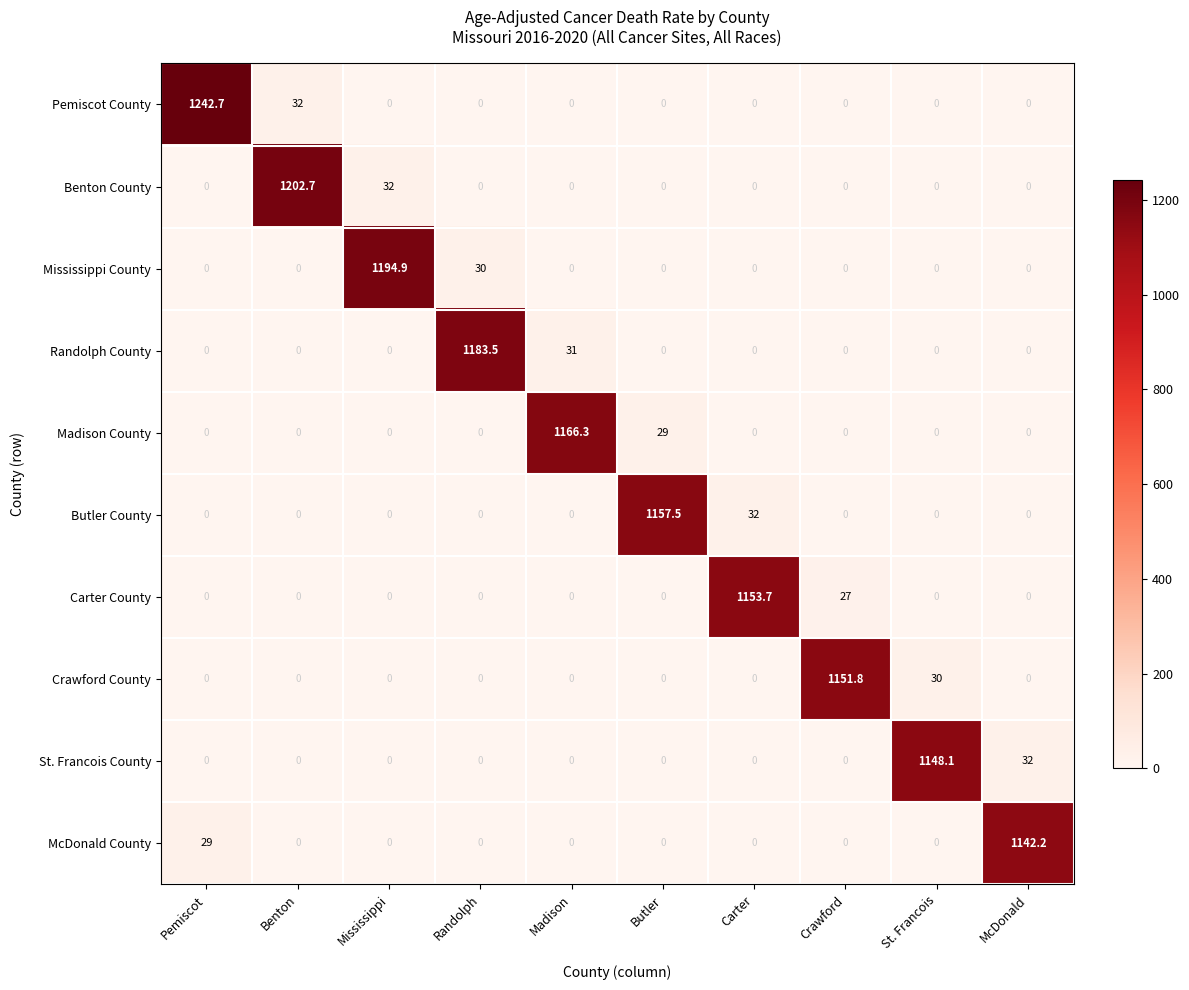

At which category is the sum across all series the highest?

Pemiscot